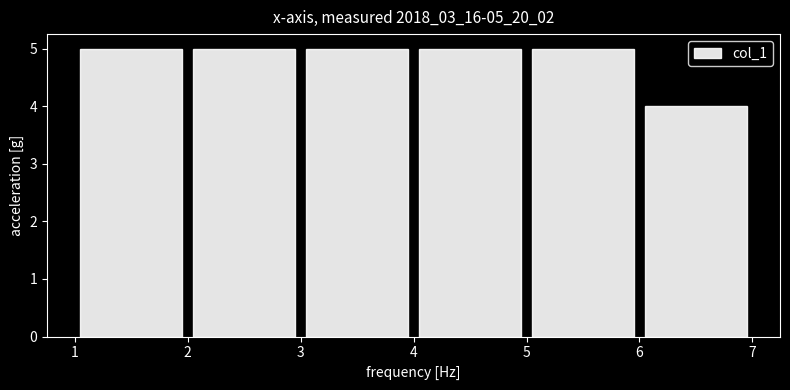

Reading left to right, transcribe this chart: for each bar, give the range it covers on the x-axis and its height. The values are not printed on the chart, so give them approximately, as read against the axis.

1 to 2: 5
2 to 3: 5
3 to 4: 5
4 to 5: 5
5 to 6: 5
6 to 7: 4